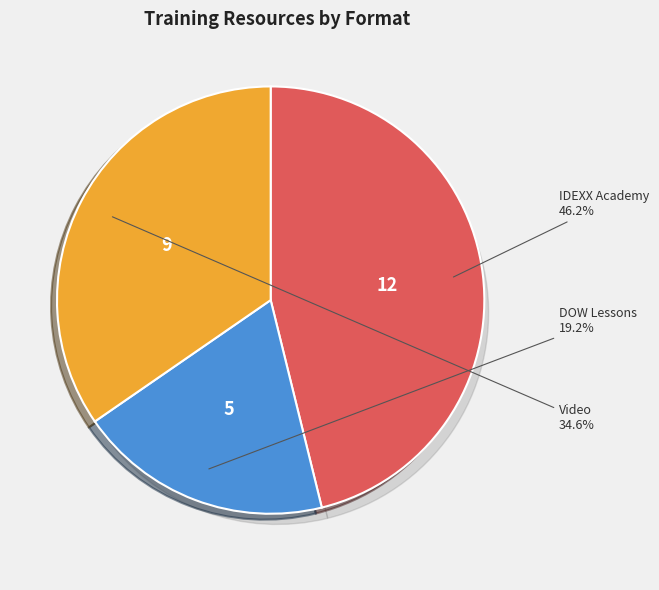

To the nearest percent, what percentage of the pie is IDEXX Academy?

46%